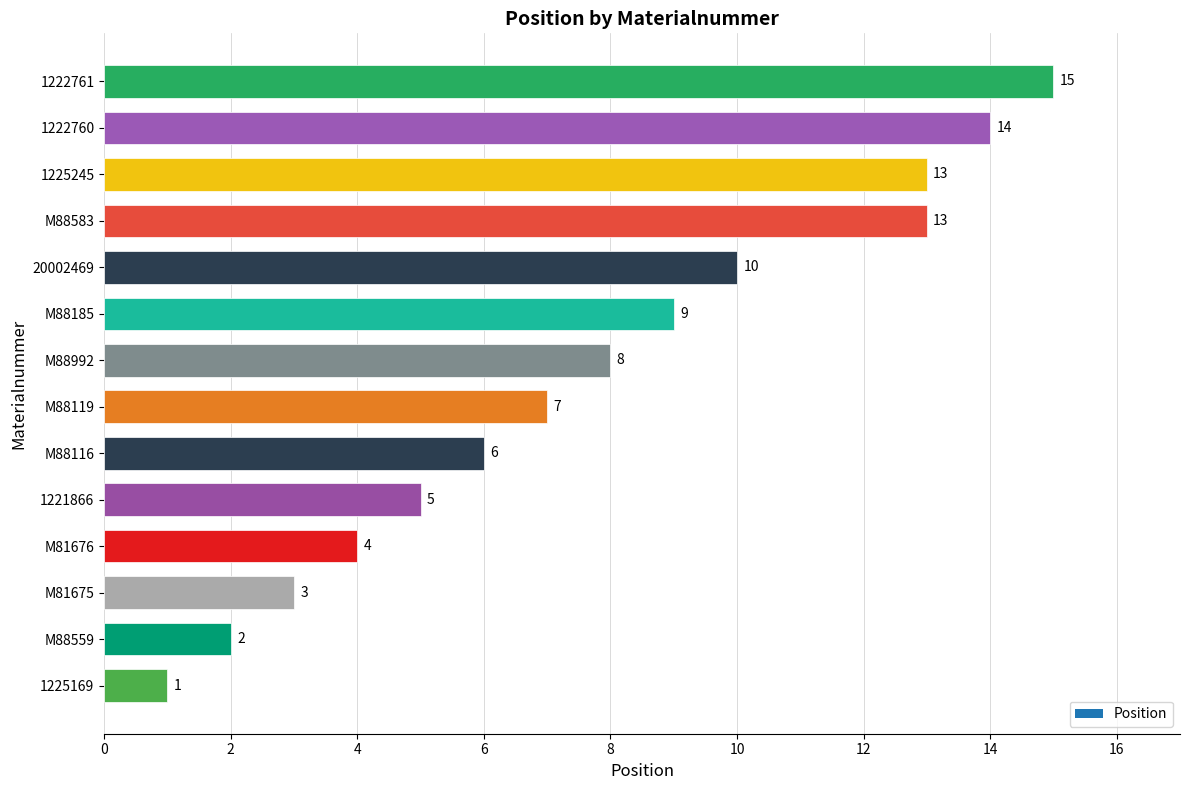

What is the sum of the values at M88185 and 1225245?

22